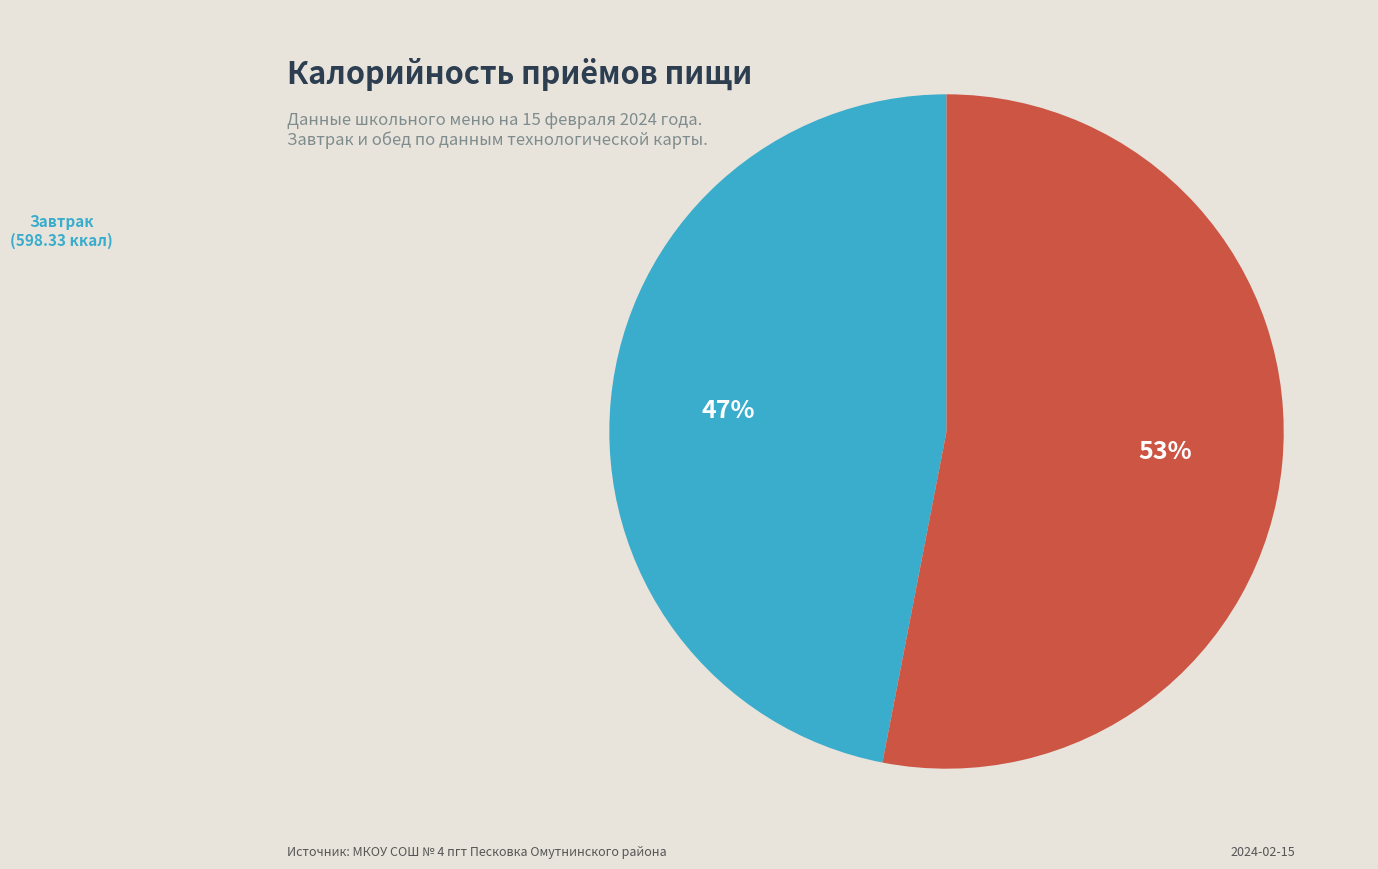

To the nearest percent, what is the average slice percentage?

50%